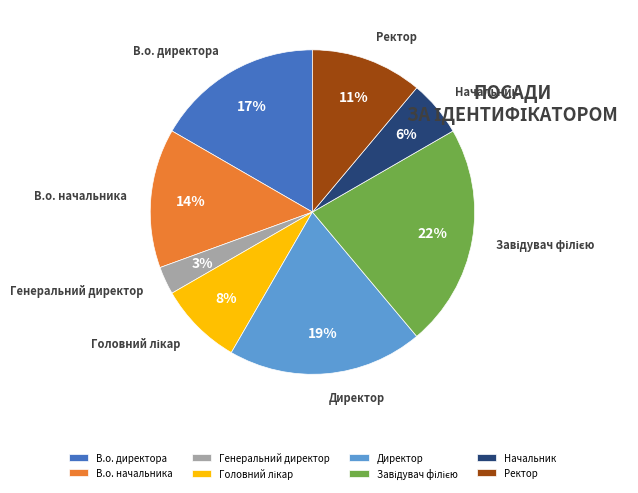

What percentage is the В.о. начальника slice, to the nearest percent?

14%